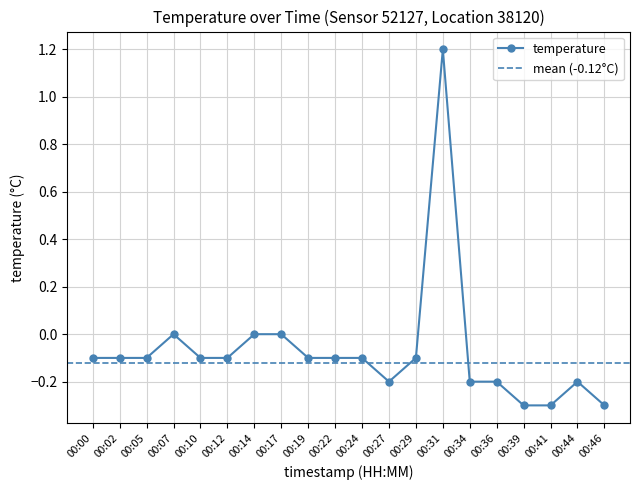

What is the value of the 17th point from the left?

-0.3